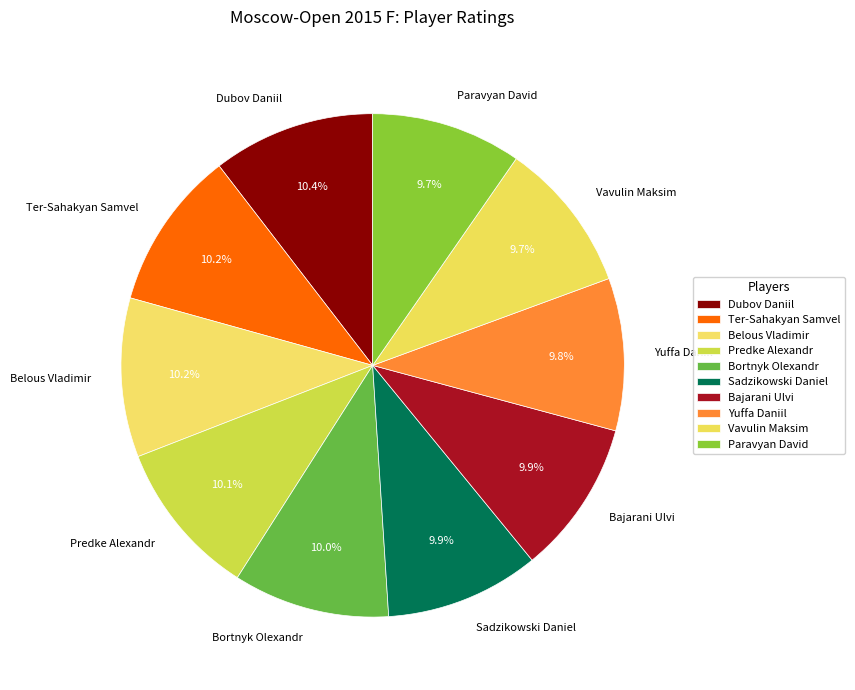

What portion of the pie excludes Bajarani Ulvi?

90.1%